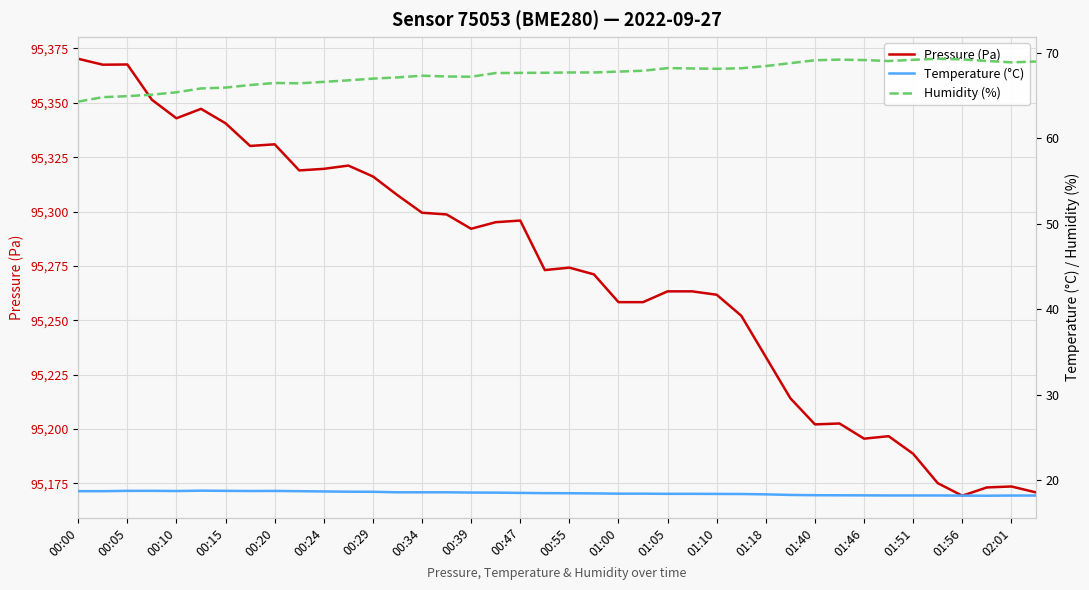

In Temperature (°C), how many points are lower than both neighbors (excluding endpoints)?

3